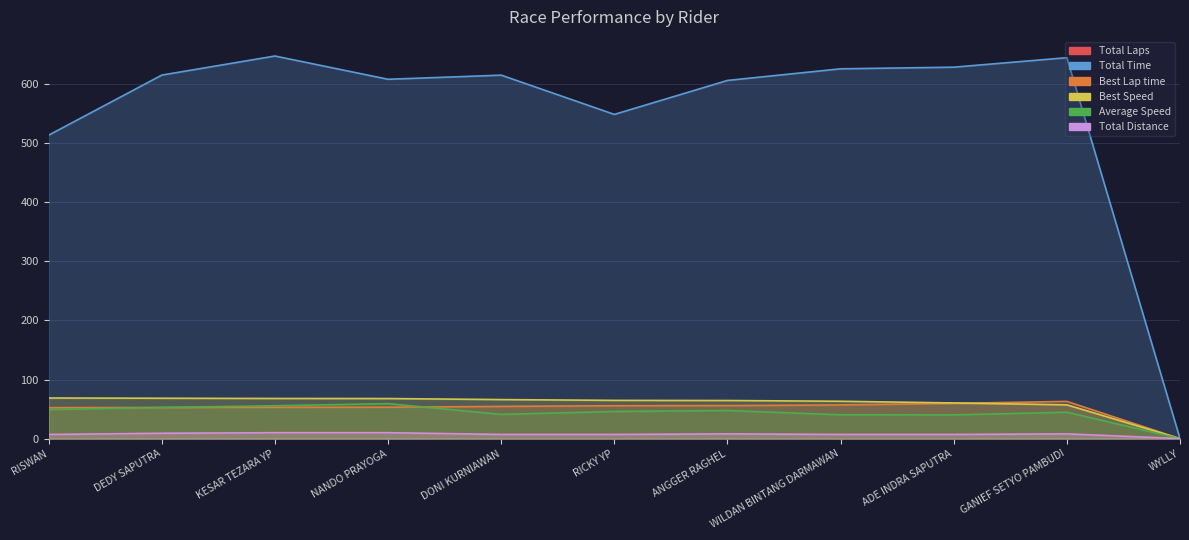

What is the difference between the Best Speed values at WILDAN BINTANG DARMAWAN and WYLLY?

63.2